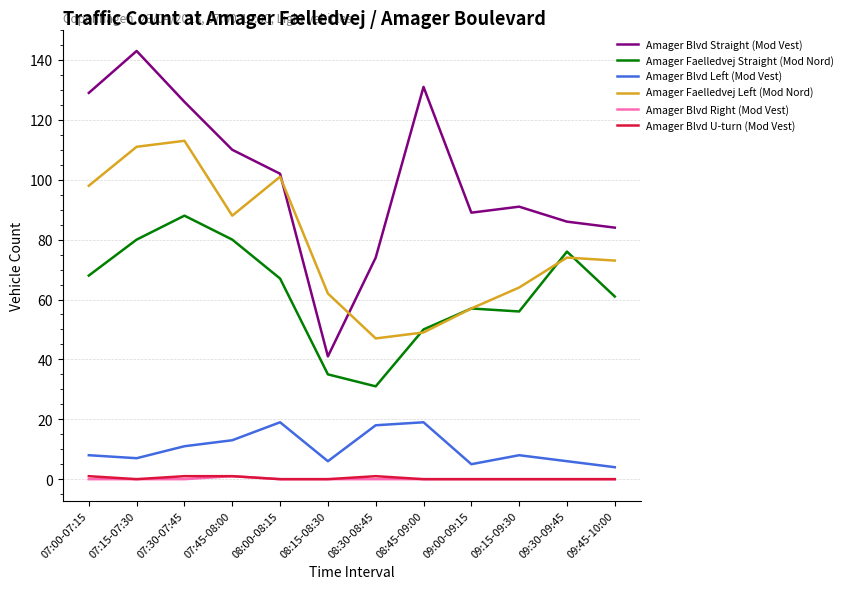

True or false: Amager Blvd Right (Mod Vest) and Amager Blvd Straight (Mod Vest) cross at least once.

False